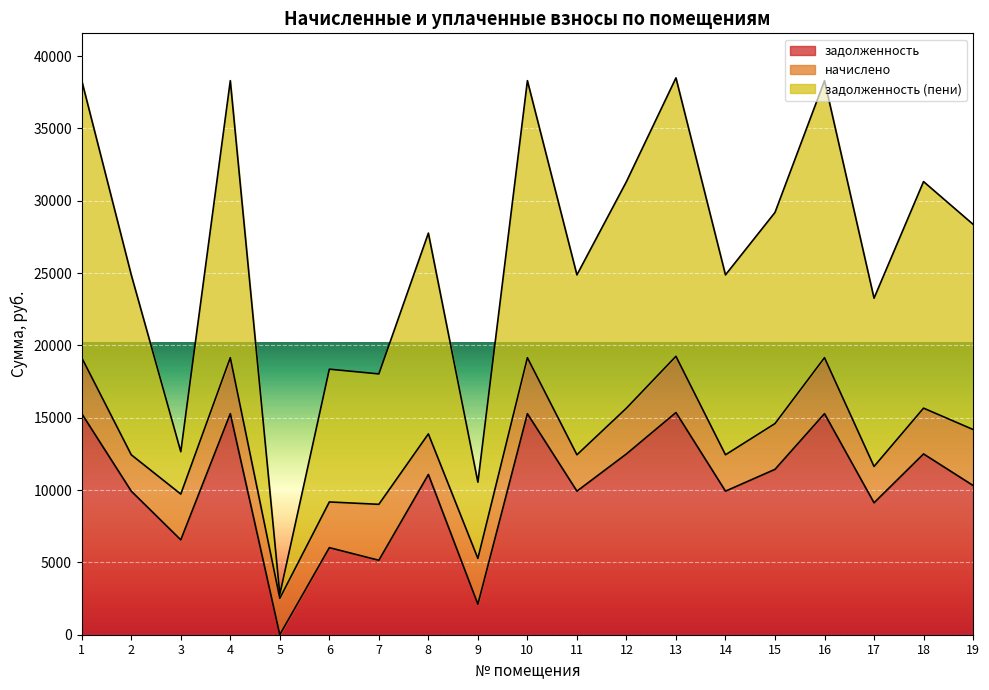

At which category is the sum across all series the highest?

13